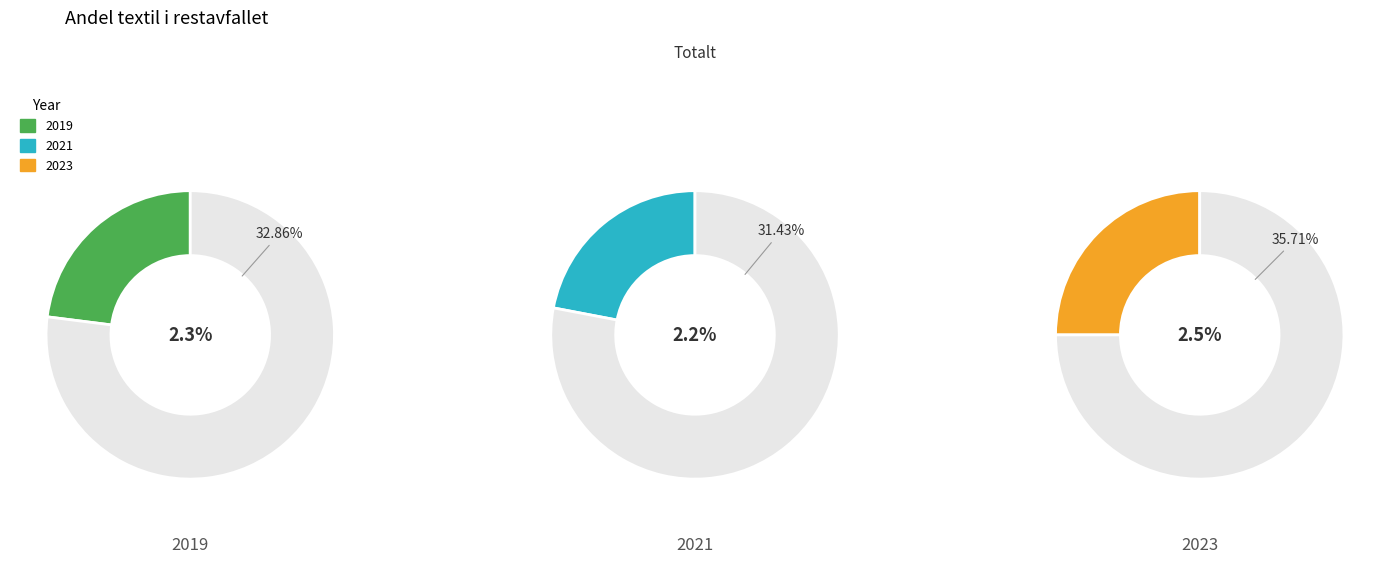

To the nearest percent, what percentage of the pie is 2021?

31%